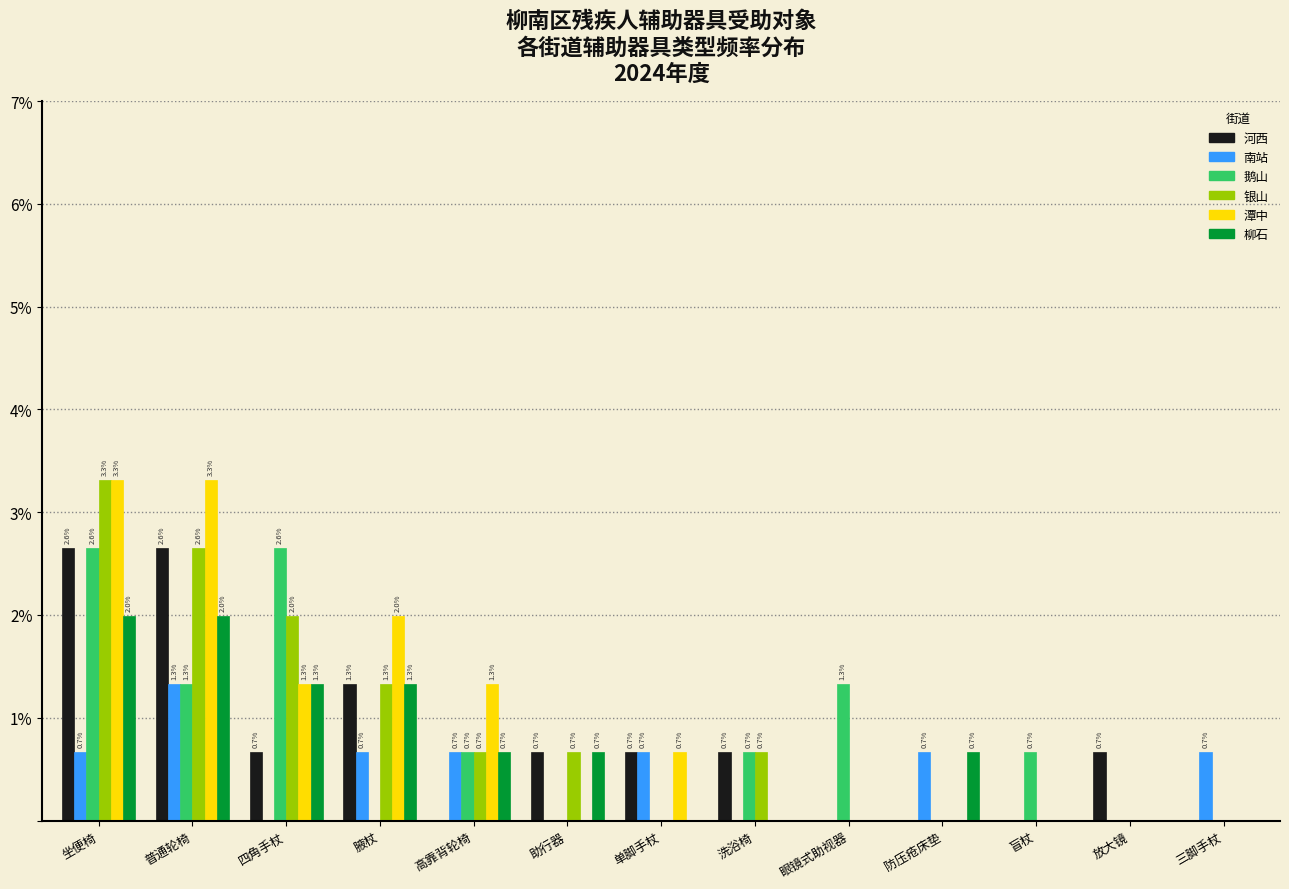

Reading right to left, extract all data points from this chart.

河西: 三脚手杖=0.0	放大镜=0.7	盲杖=0.0	防压疮床垫=0.0	眼镜式助视器=0.0	洗浴椅=0.7	单脚手杖=0.7	助行器=0.7	高靠背轮椅=0.0	腋杖=1.3	四角手杖=0.7	普通轮椅=2.6	坐便椅=2.6
南站: 三脚手杖=0.7	放大镜=0.0	盲杖=0.0	防压疮床垫=0.7	眼镜式助视器=0.0	洗浴椅=0.0	单脚手杖=0.7	助行器=0.0	高靠背轮椅=0.7	腋杖=0.7	四角手杖=0.0	普通轮椅=1.3	坐便椅=0.7
鹅山: 三脚手杖=0.0	放大镜=0.0	盲杖=0.7	防压疮床垫=0.0	眼镜式助视器=1.3	洗浴椅=0.7	单脚手杖=0.0	助行器=0.0	高靠背轮椅=0.7	腋杖=0.0	四角手杖=2.6	普通轮椅=1.3	坐便椅=2.6
银山: 三脚手杖=0.0	放大镜=0.0	盲杖=0.0	防压疮床垫=0.0	眼镜式助视器=0.0	洗浴椅=0.7	单脚手杖=0.0	助行器=0.7	高靠背轮椅=0.7	腋杖=1.3	四角手杖=2.0	普通轮椅=2.6	坐便椅=3.3
潭中: 三脚手杖=0.0	放大镜=0.0	盲杖=0.0	防压疮床垫=0.0	眼镜式助视器=0.0	洗浴椅=0.0	单脚手杖=0.7	助行器=0.0	高靠背轮椅=1.3	腋杖=2.0	四角手杖=1.3	普通轮椅=3.3	坐便椅=3.3
柳石: 三脚手杖=0.0	放大镜=0.0	盲杖=0.0	防压疮床垫=0.7	眼镜式助视器=0.0	洗浴椅=0.0	单脚手杖=0.0	助行器=0.7	高靠背轮椅=0.7	腋杖=1.3	四角手杖=1.3	普通轮椅=2.0	坐便椅=2.0